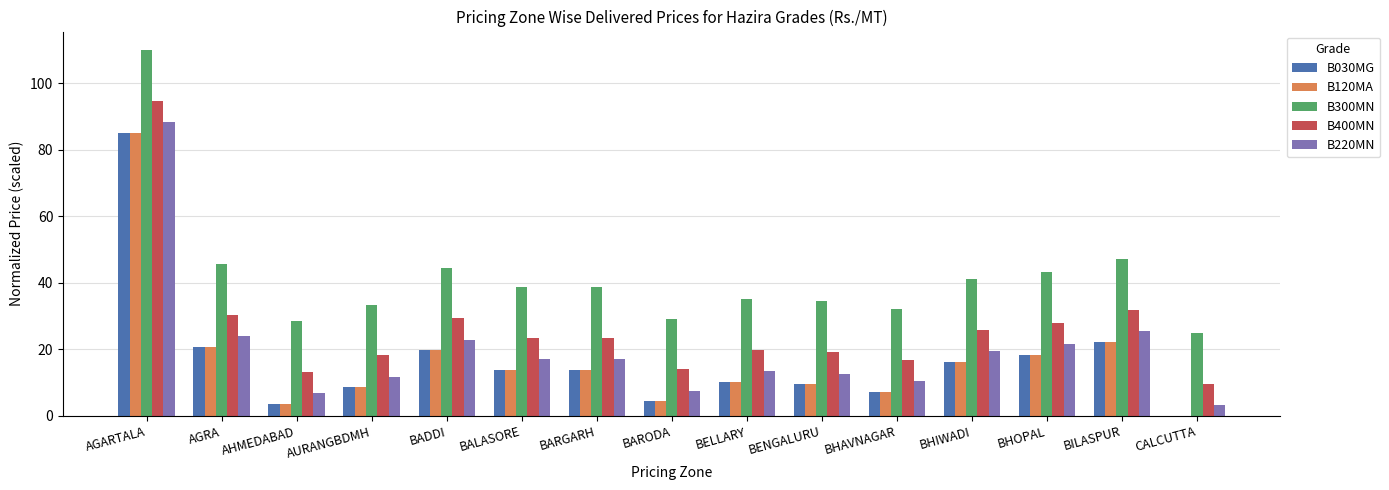

Is it true that B030MG equals 3.7 at AHMEDABAD?

True